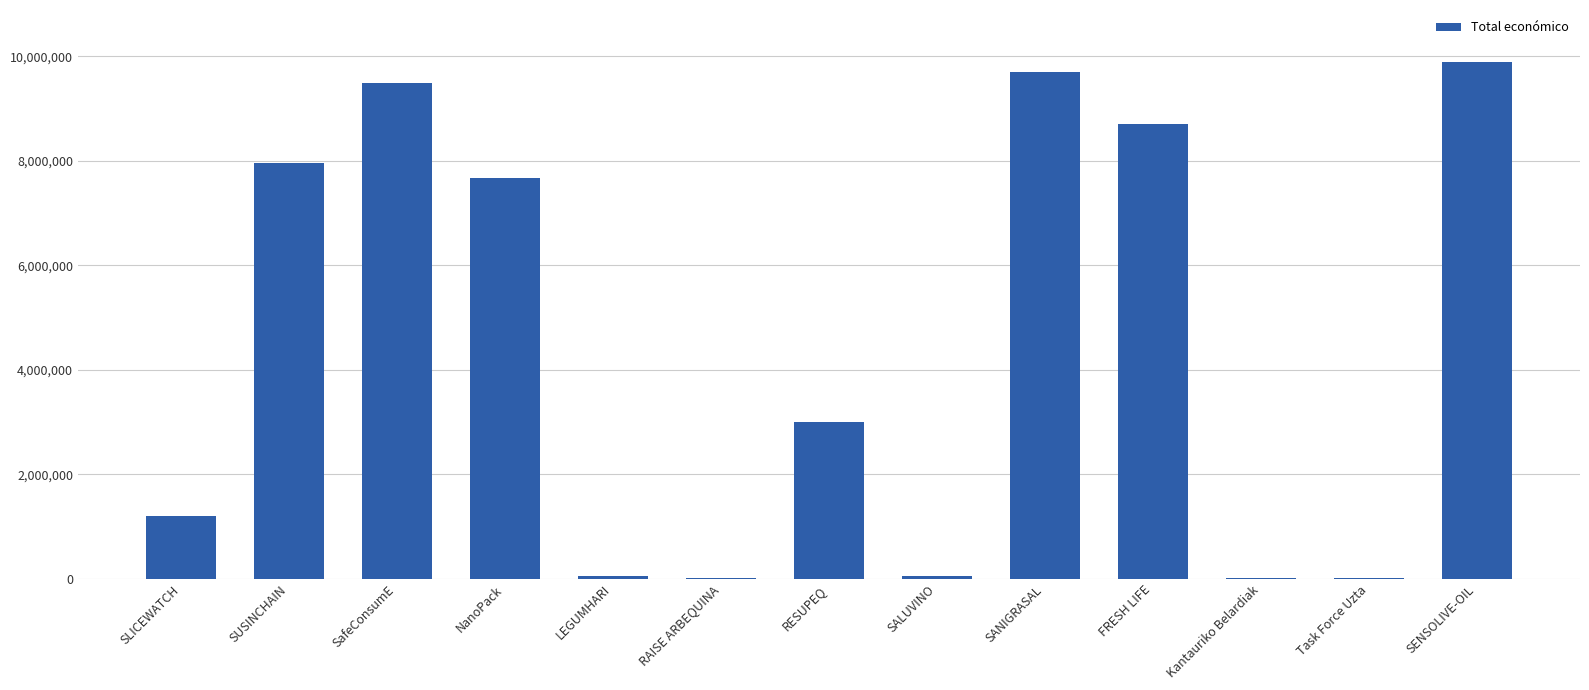

The value at SUSINCHAIN is 12684961. True or false?

False